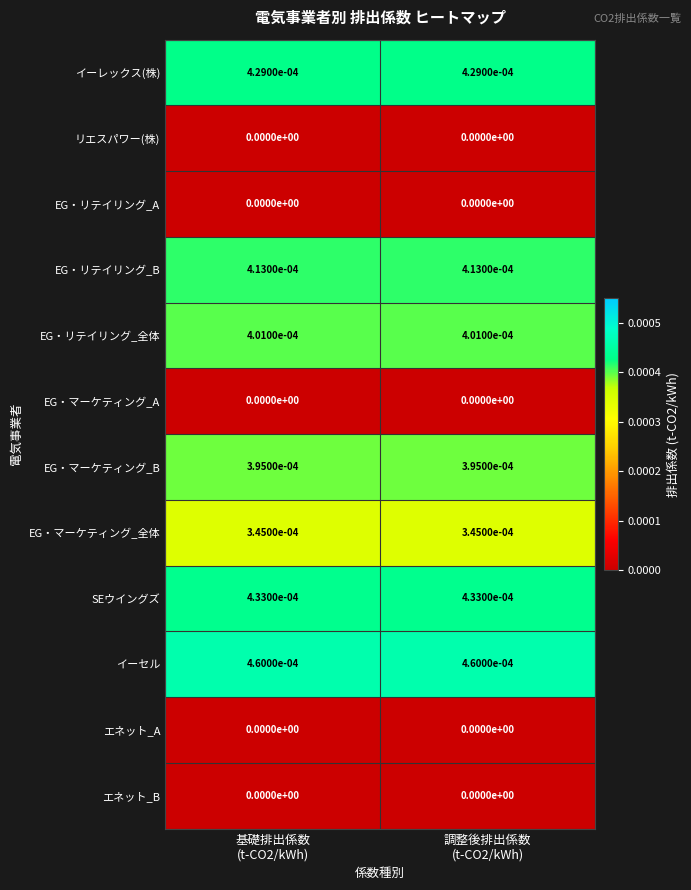

Which series has the largest total across all categories?

イーセル